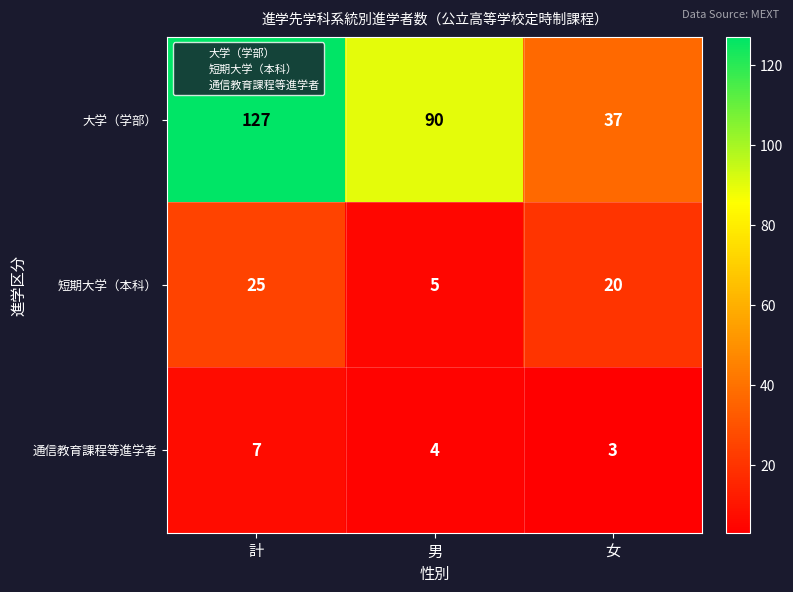

What is the total value across all series at 男?

99